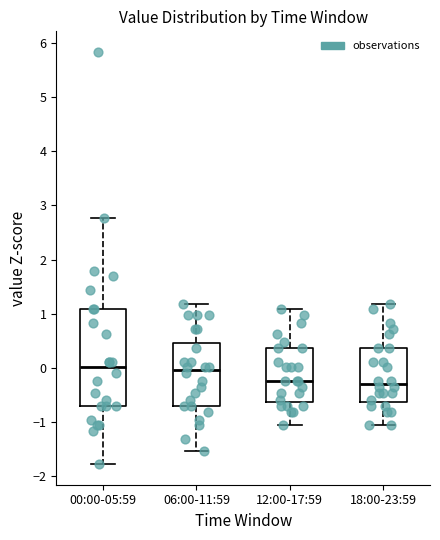

Which box is the tallest, from its lower edge to its upper edge?

00:00-05:59